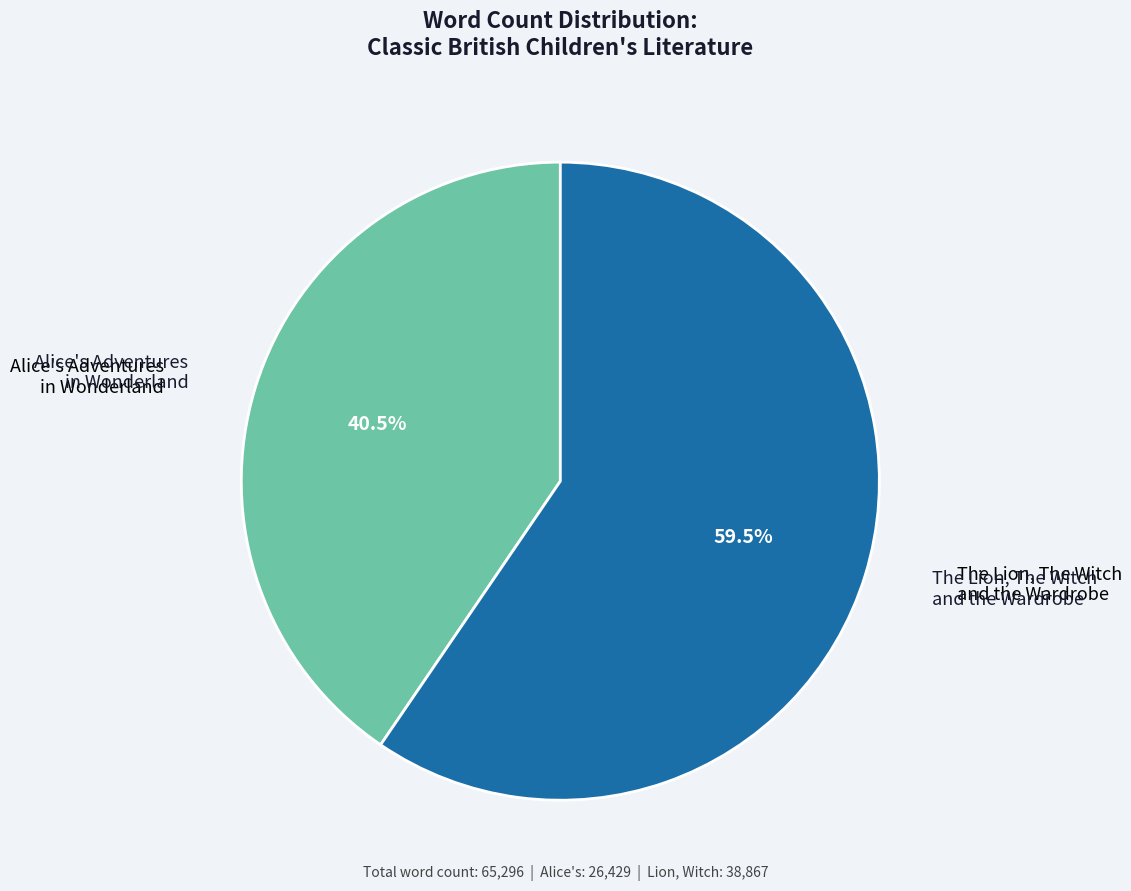

Is there any slice that represents more than half of the pie?

Yes